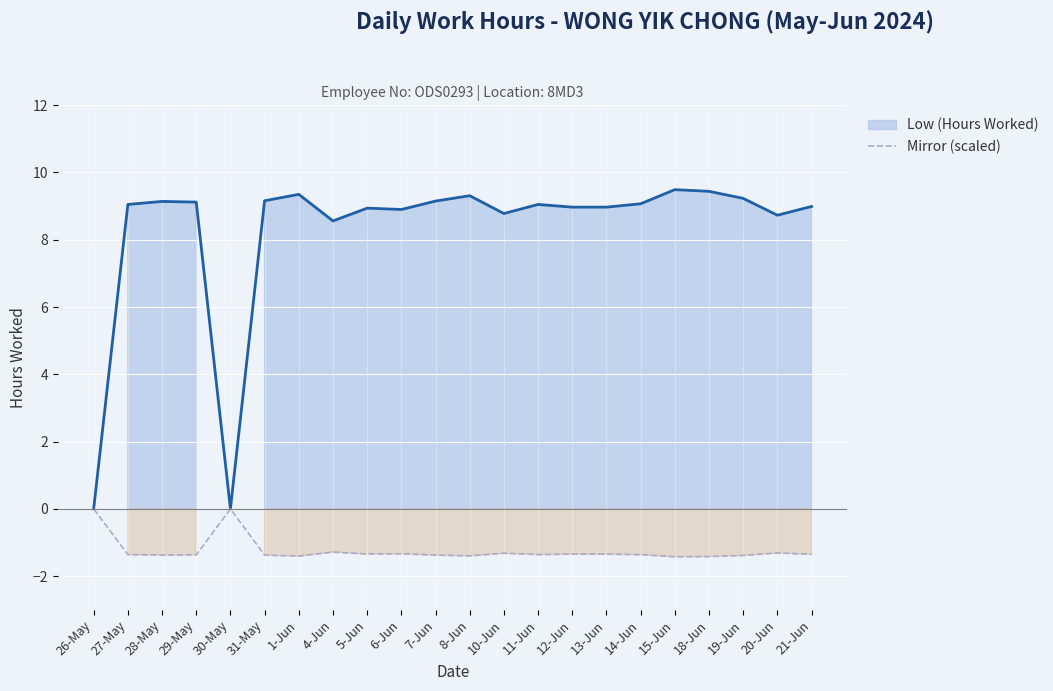

How many values are below zero?

20